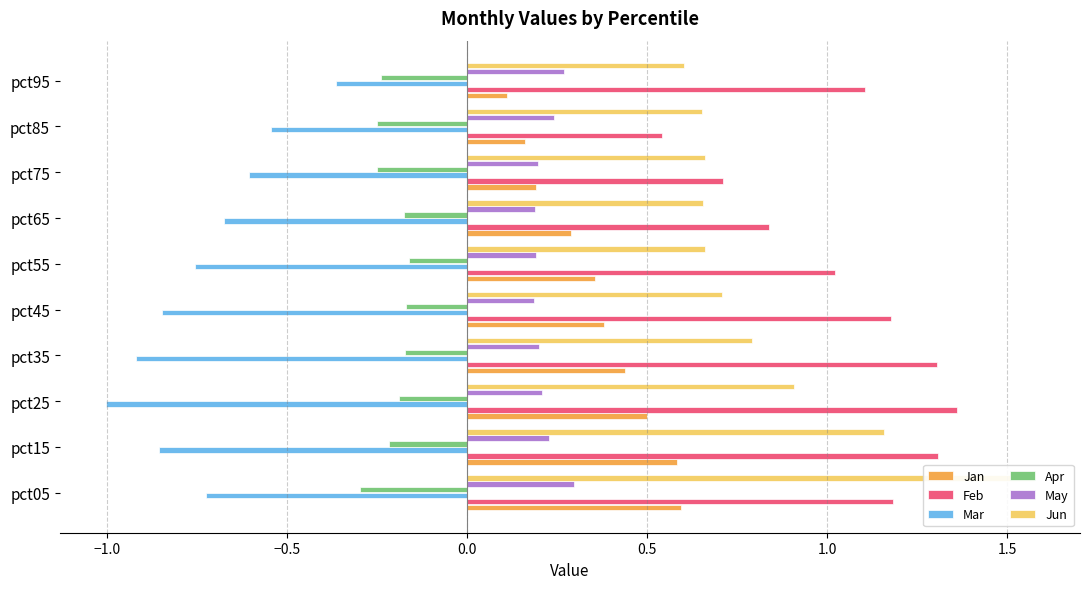

What are all the series names shown in the legend?

Jan, Feb, Mar, Apr, May, Jun